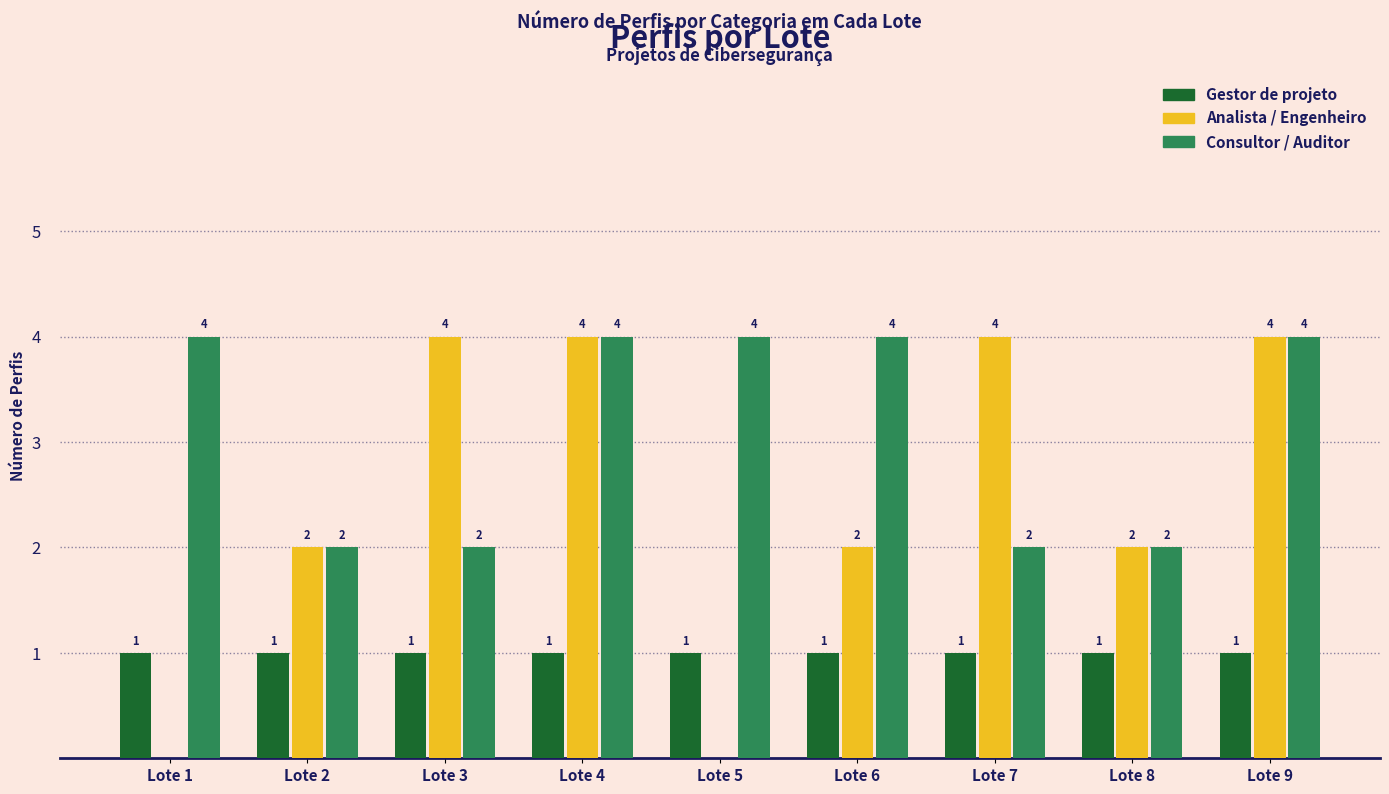

The value of Consultor / Auditor at Lote 3 is 1. True or false?

False